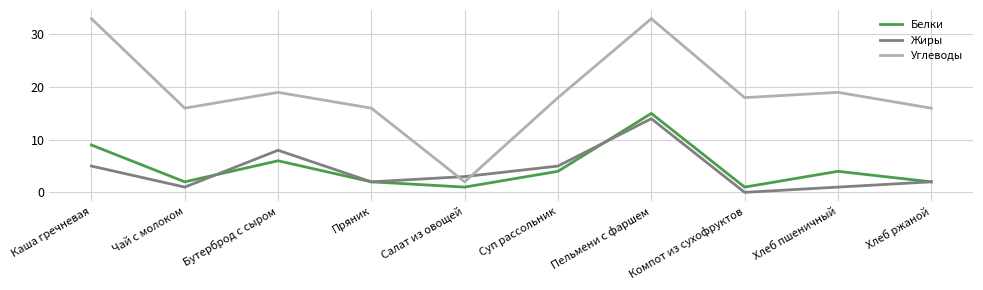

What is the maximum value for Белки?

15